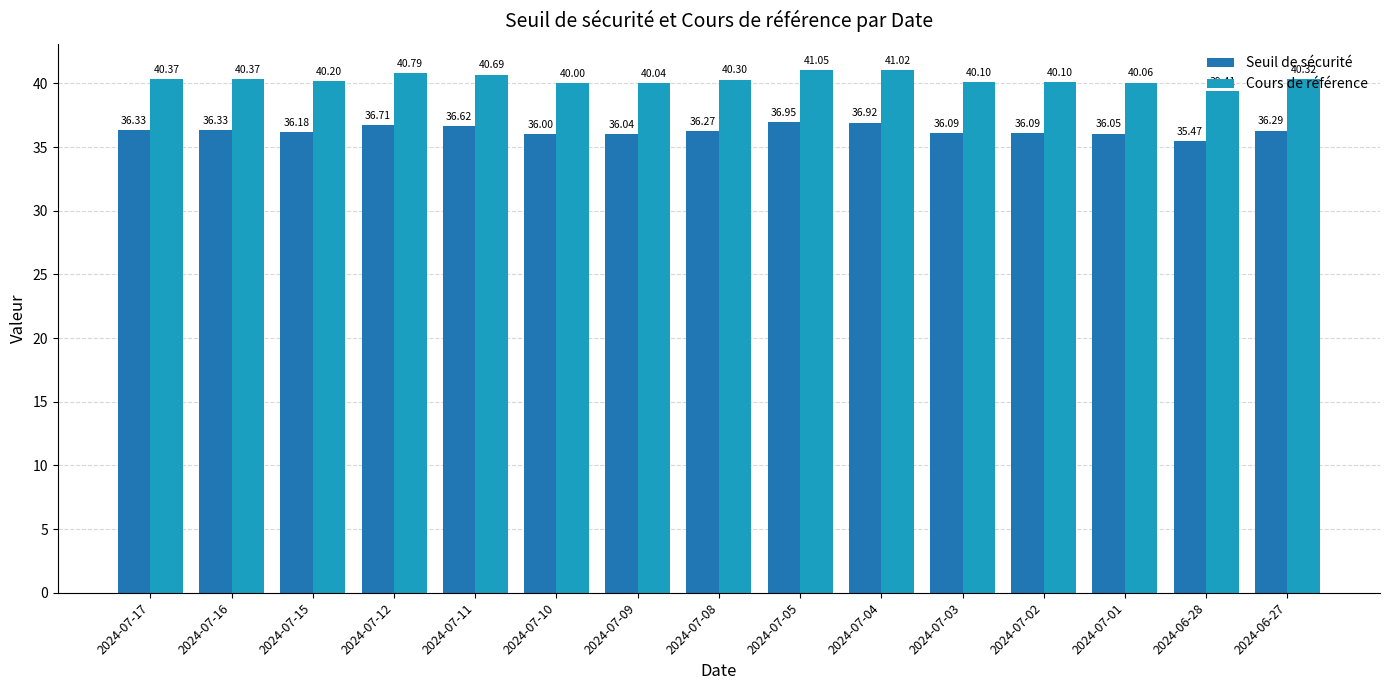

How many values in the Cours de référence series are below 40?

1